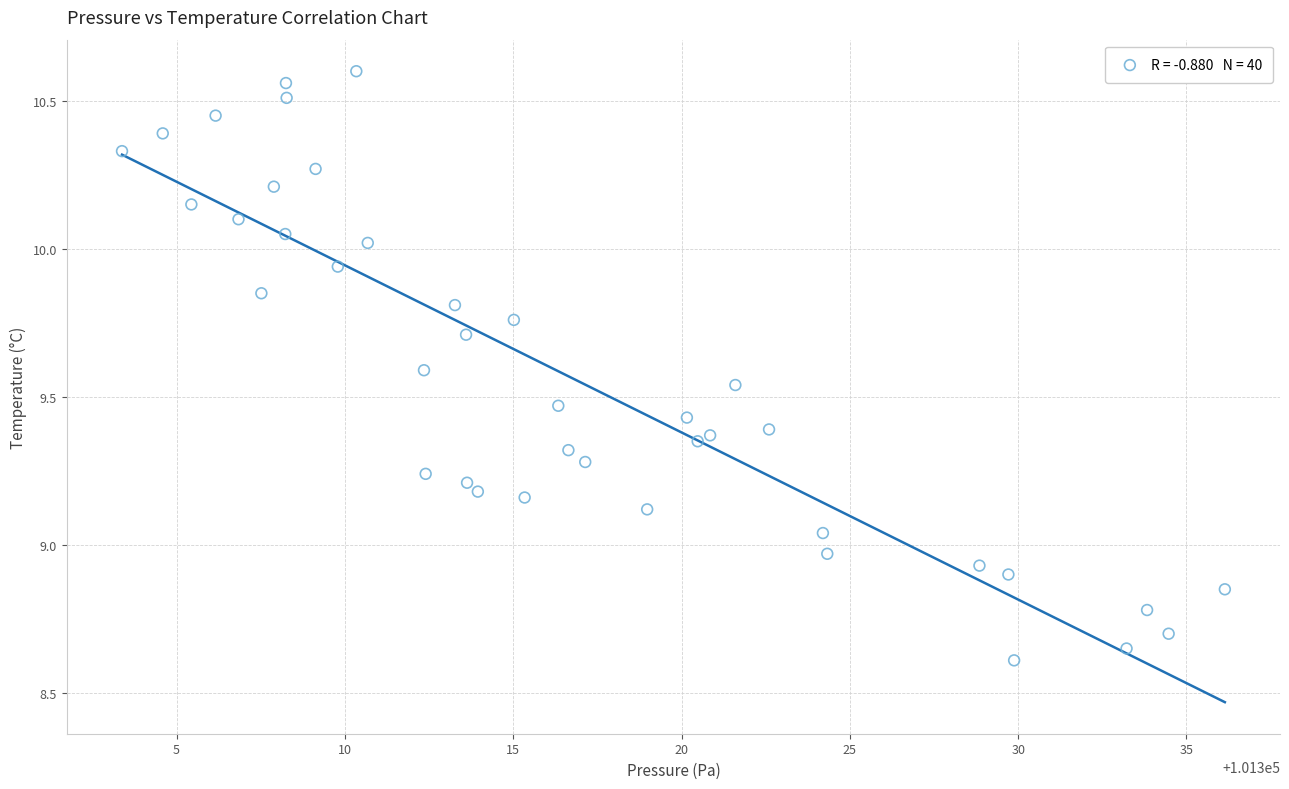

What is the range of X values (max minus min)?

32.8